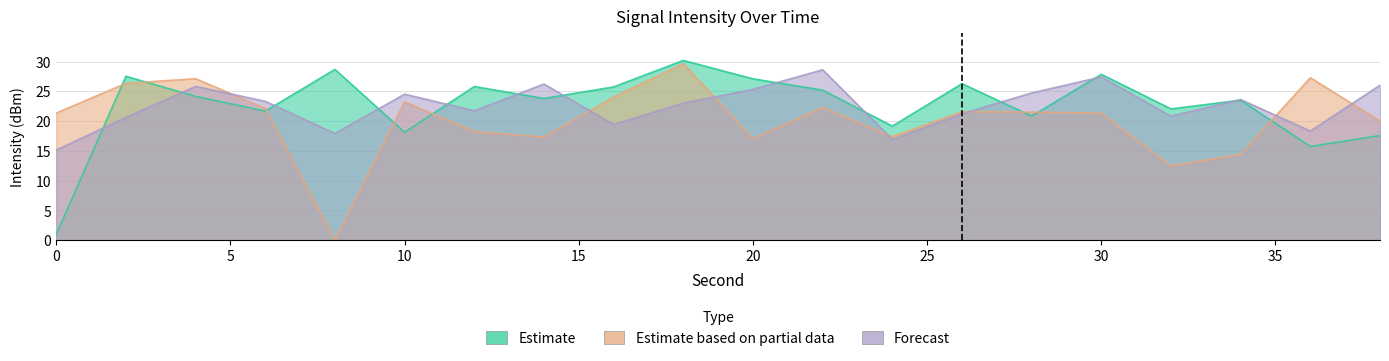

The value of Forecast at 12 is 4.5. True or false?

False